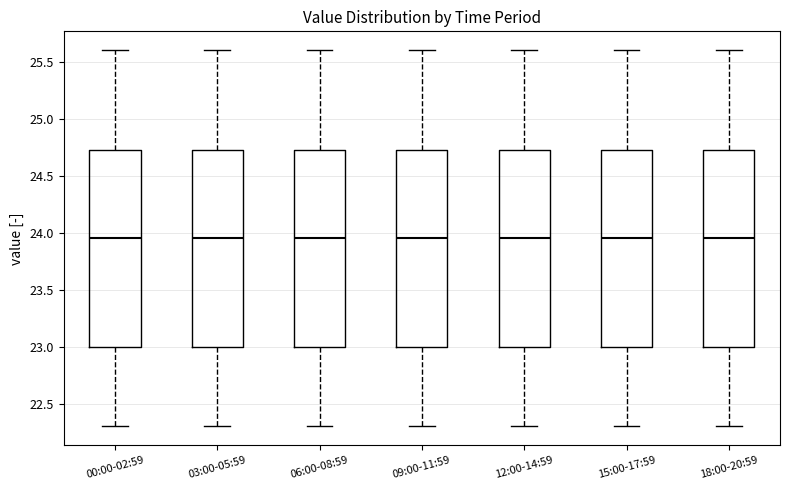

Reading left to right, transcribe this box plot: for each box, give where its median line is, the range the box spans, and where its two whiskers end, as read against the y-axis. The values are not printed on the chart, so give them approximately, as read against the axis.

00:00-02:59: median 23.95, box 23.00 to 24.75, whiskers 22.30 to 25.60
03:00-05:59: median 23.95, box 23.00 to 24.75, whiskers 22.30 to 25.60
06:00-08:59: median 23.95, box 23.00 to 24.75, whiskers 22.30 to 25.60
09:00-11:59: median 23.95, box 23.00 to 24.75, whiskers 22.30 to 25.60
12:00-14:59: median 23.95, box 23.00 to 24.75, whiskers 22.30 to 25.60
15:00-17:59: median 23.95, box 23.00 to 24.75, whiskers 22.30 to 25.60
18:00-20:59: median 23.95, box 23.00 to 24.75, whiskers 22.30 to 25.60